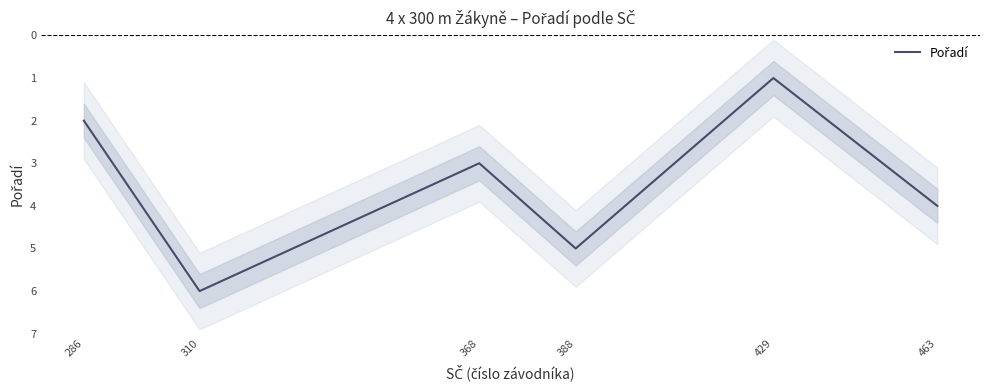

True or false: the data shows 2 at 429.

False